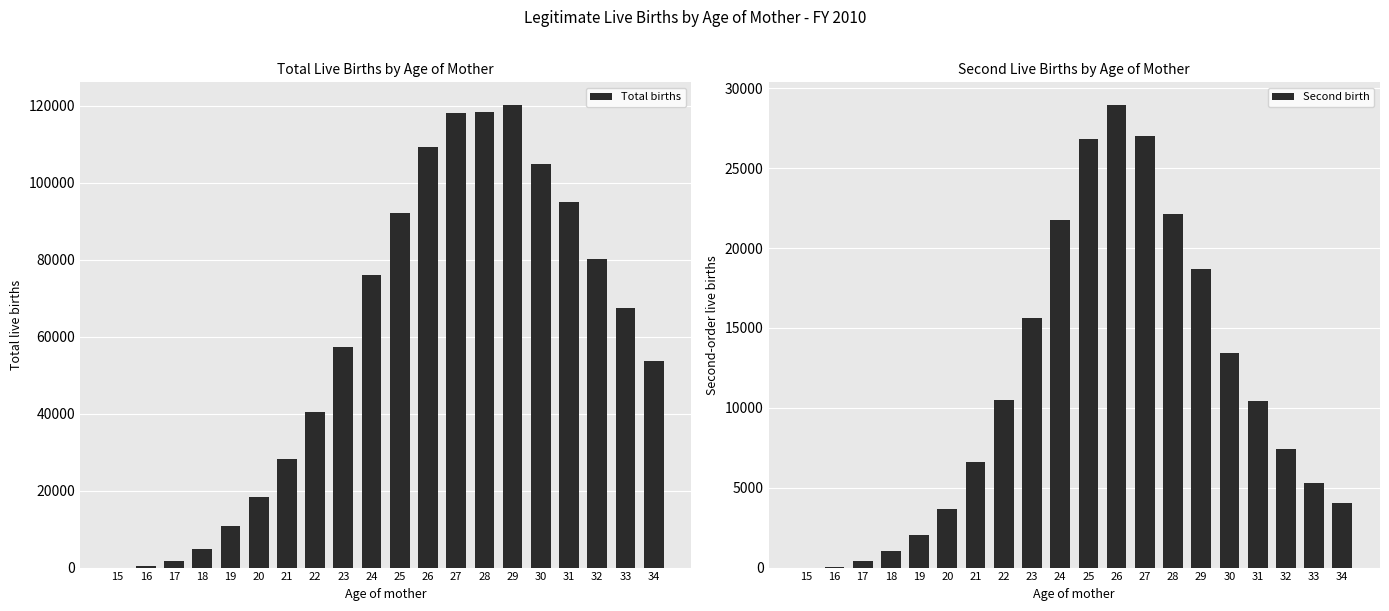

The value of Second birth at 32 is 4404. True or false?

False